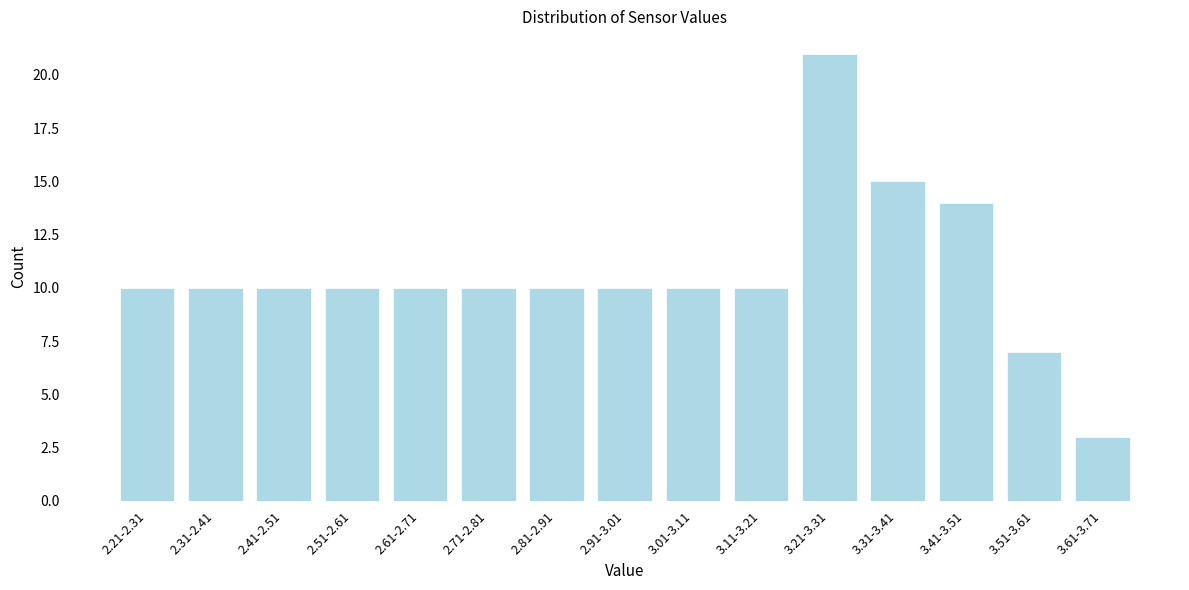

Reading right to left, transcribe all the data shown in this chart.

3	7	14	15	21	10	10	10	10	10	10	10	10	10	10